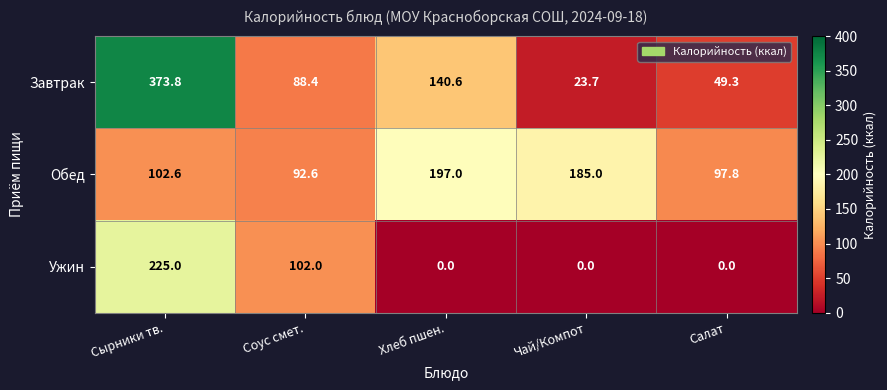

Which series has the largest range (max minus min)?

Завтрак